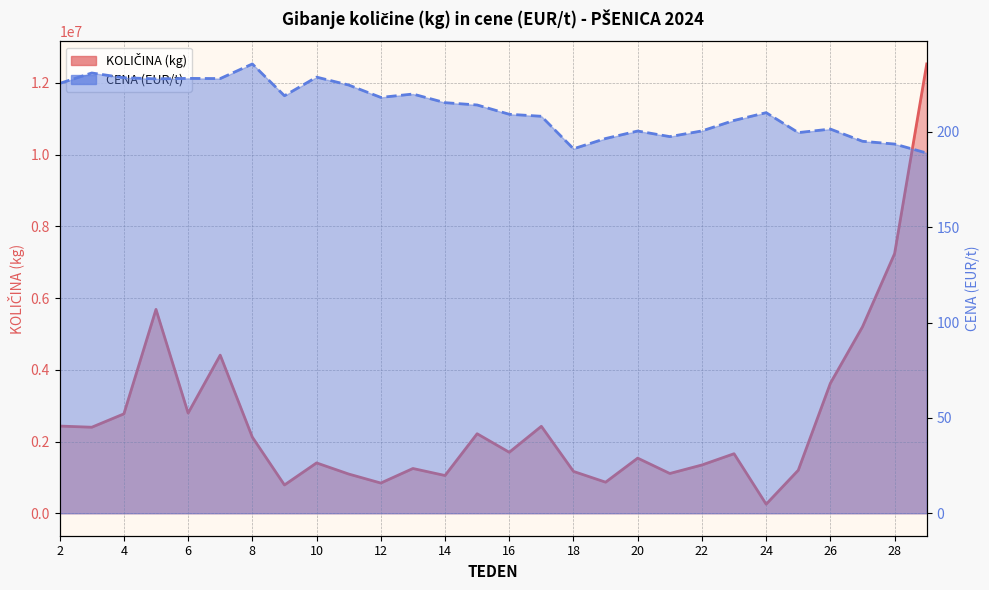

Which series has the largest total across all categories?

KOLIČINA (kg)